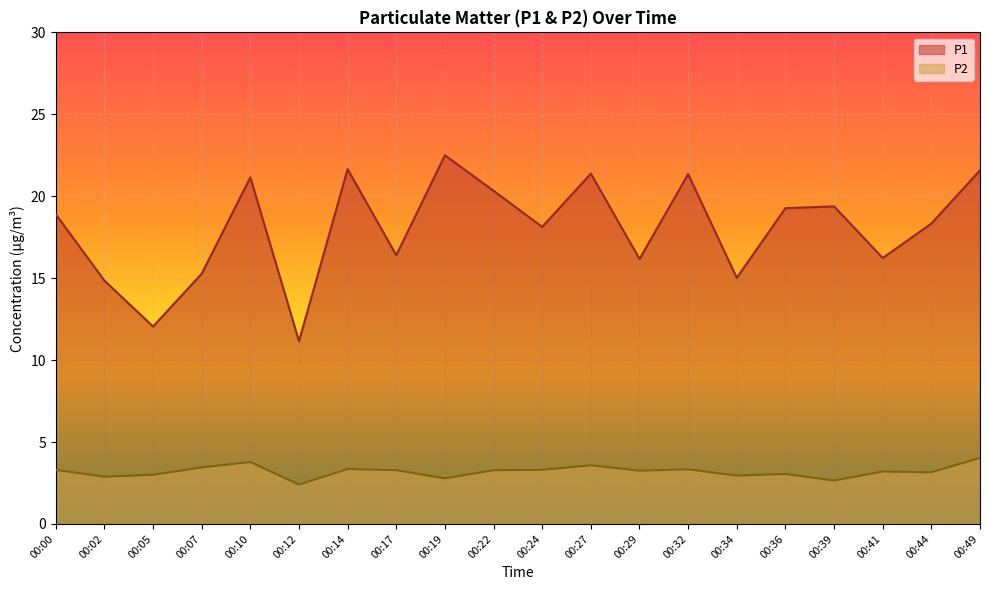

What is the sum of the P2 values at 00:22 and 00:05?

6.3